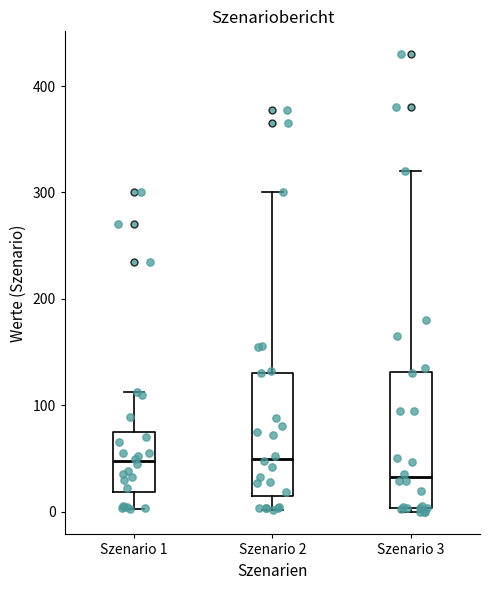

Reading left to right, transcribe this box plot: for each box, give where its median line is, the range the box spans, and where its two whiskers end, as read against the y-axis. The values are not printed on the chart, so give them approximately, as read against the axis.

Szenario 1: median 50, box 20 to 70, whiskers 0 to 110
Szenario 2: median 50, box 10 to 130, whiskers 0 to 300
Szenario 3: median 30, box 0 to 130, whiskers 0 (just below the box's lower edge) to 320